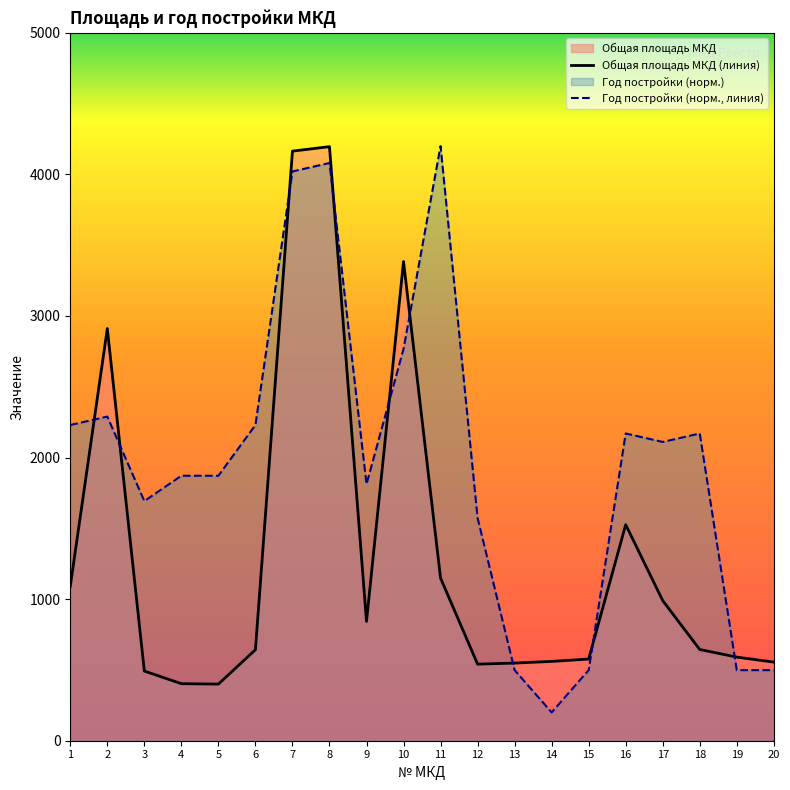

How many lines are shown in the chart?

2